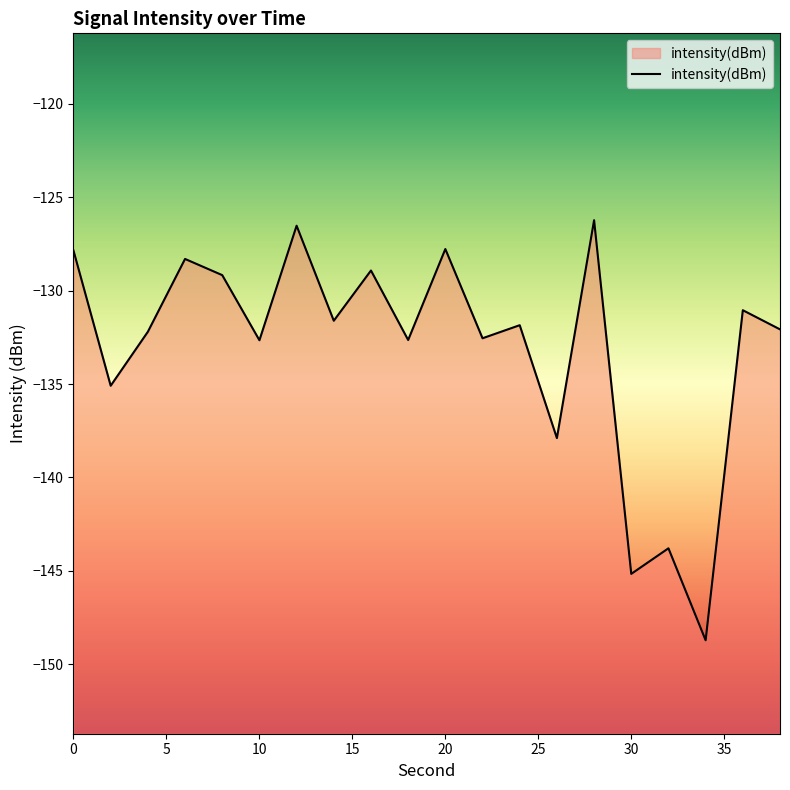

Reading left to right, transcribe all the data shown in this chart.

-127.9	-135.1	-132.2	-128.3	-129.2	-132.7	-126.5	-131.6	-128.9	-132.6	-127.8	-132.6	-131.9	-137.9	-126.2	-145.2	-143.8	-148.7	-131.1	-132.1